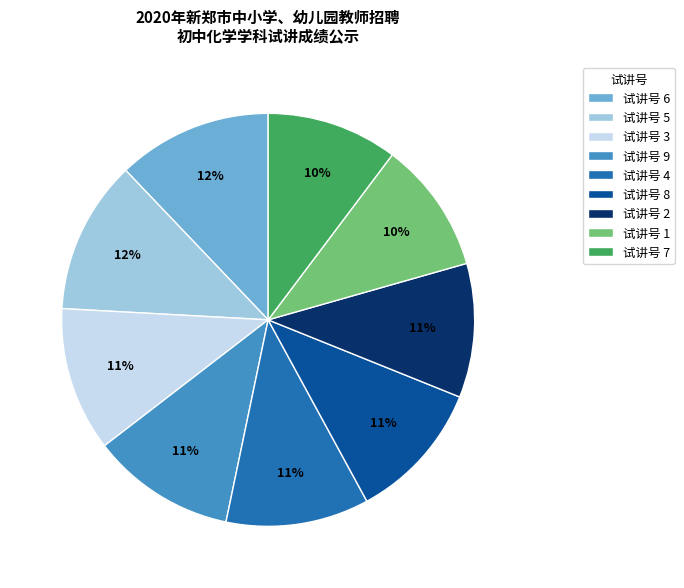

What is the ratio of the value at 试讲号 3 to the value at 试讲号 7?

1.1